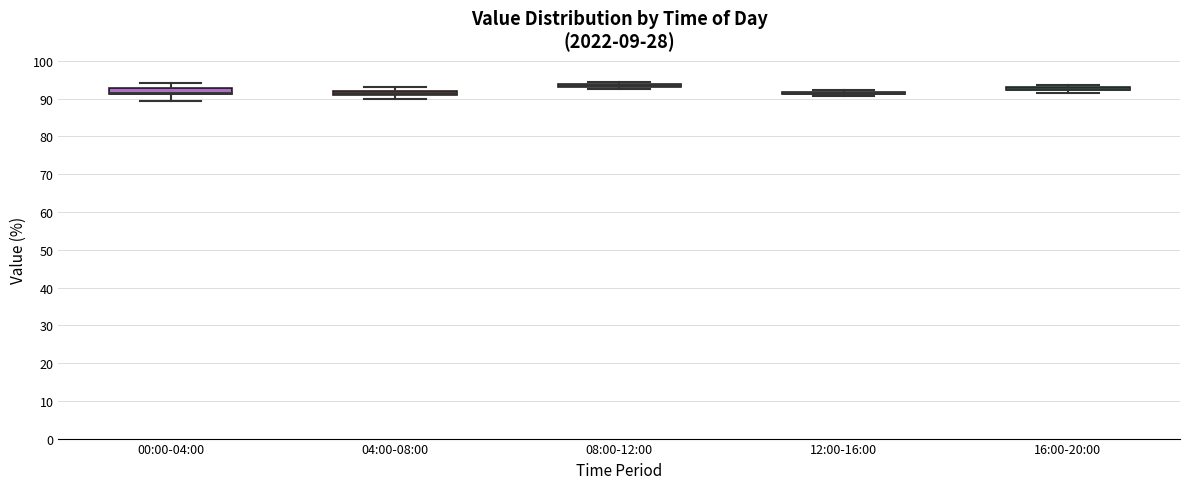

Where is the lower edge of the box for 12:00-16:00 on the y-axis? The values are not printed on the chart, so give them approximately, as read against the axis.

91